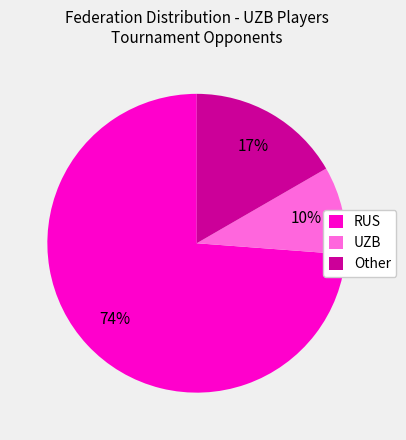

How many segments does this pie chart have?

3